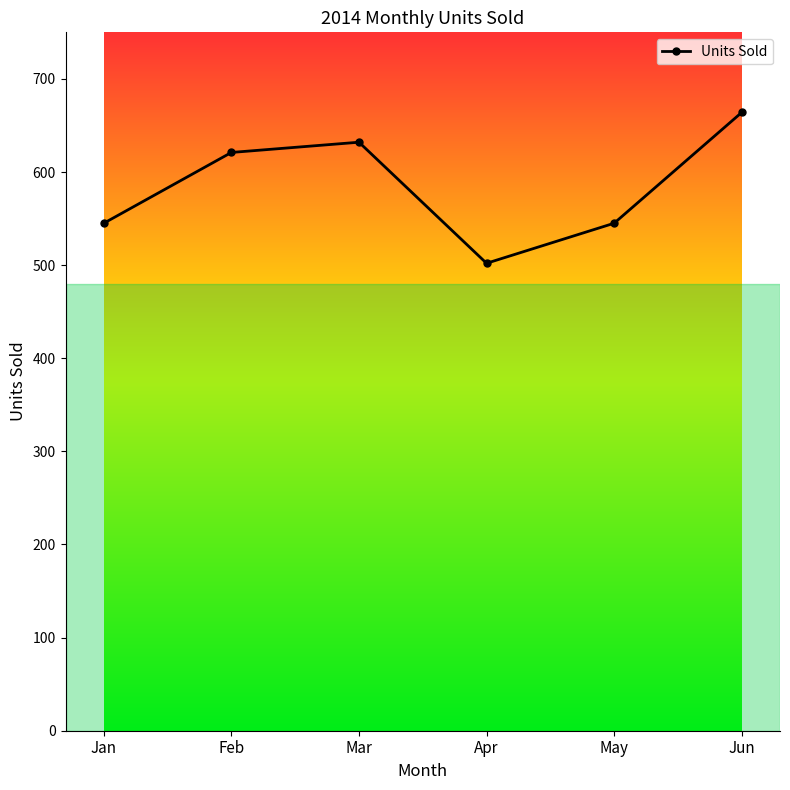

What is the average value?

585